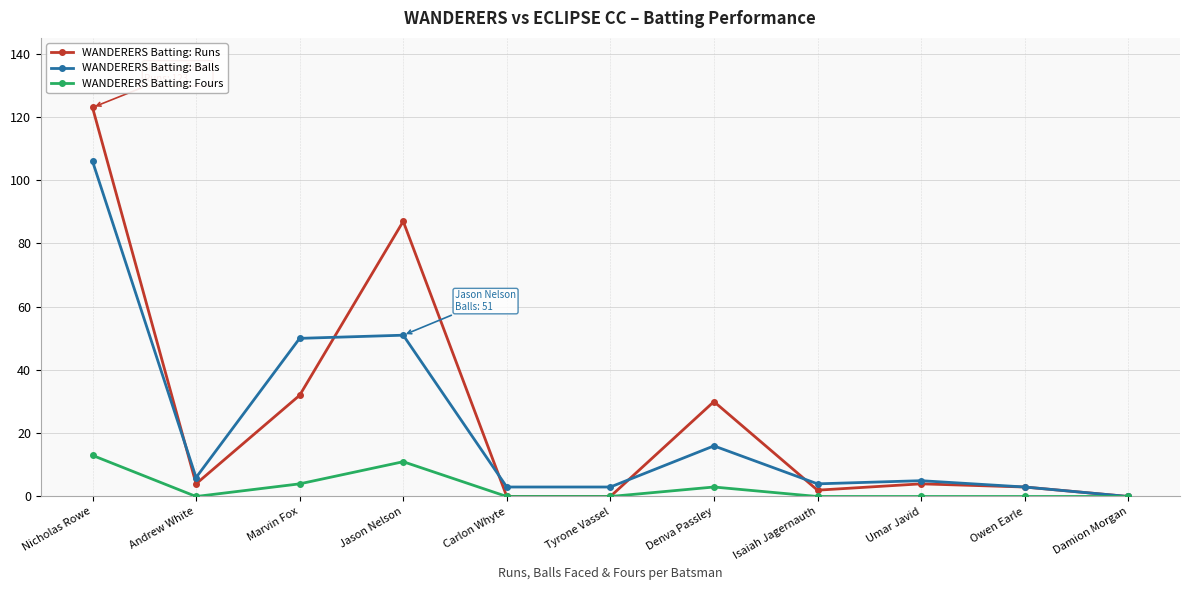

At which category is the sum across all series the highest?

Nicholas Rowe